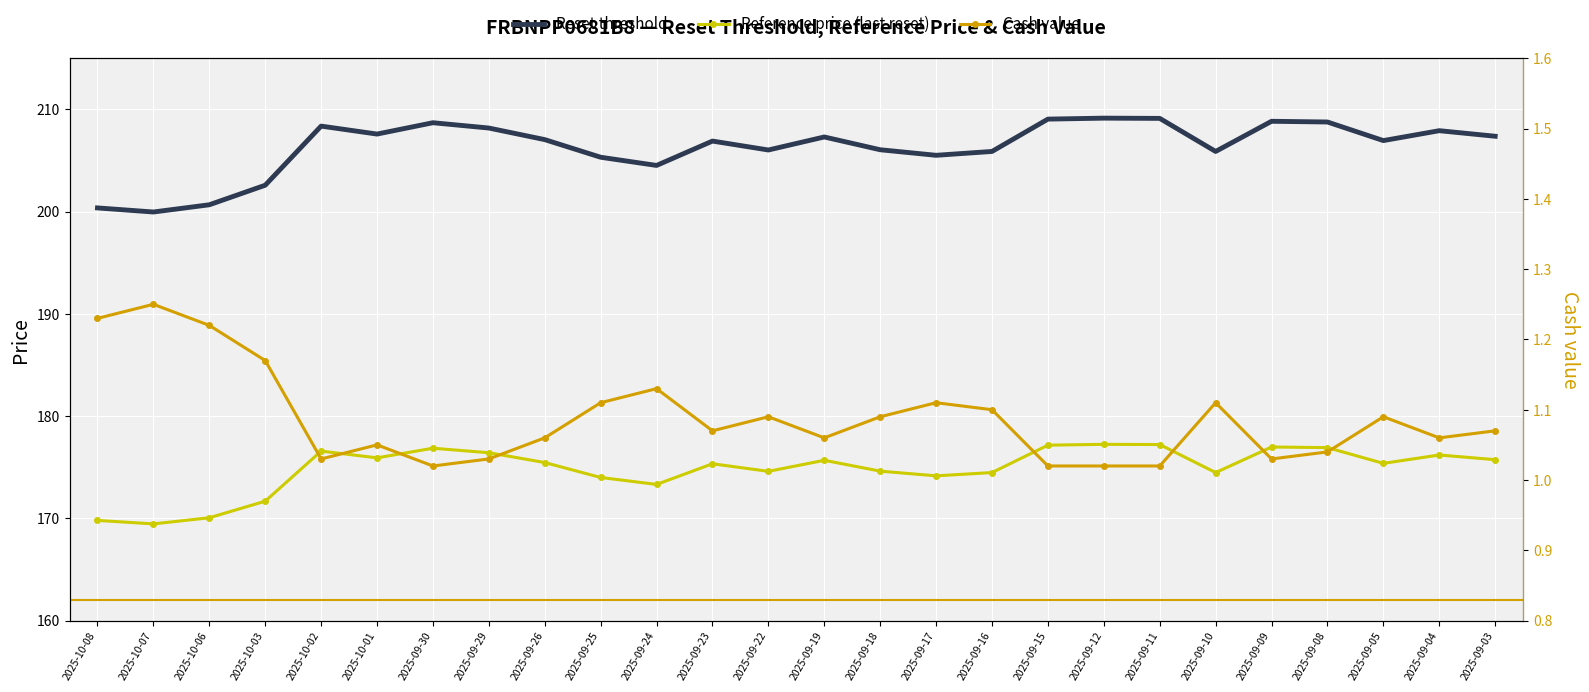

Rank the series by their average value, from lowest to highest.

Cash value, Reference price (last reset), Reset threshold